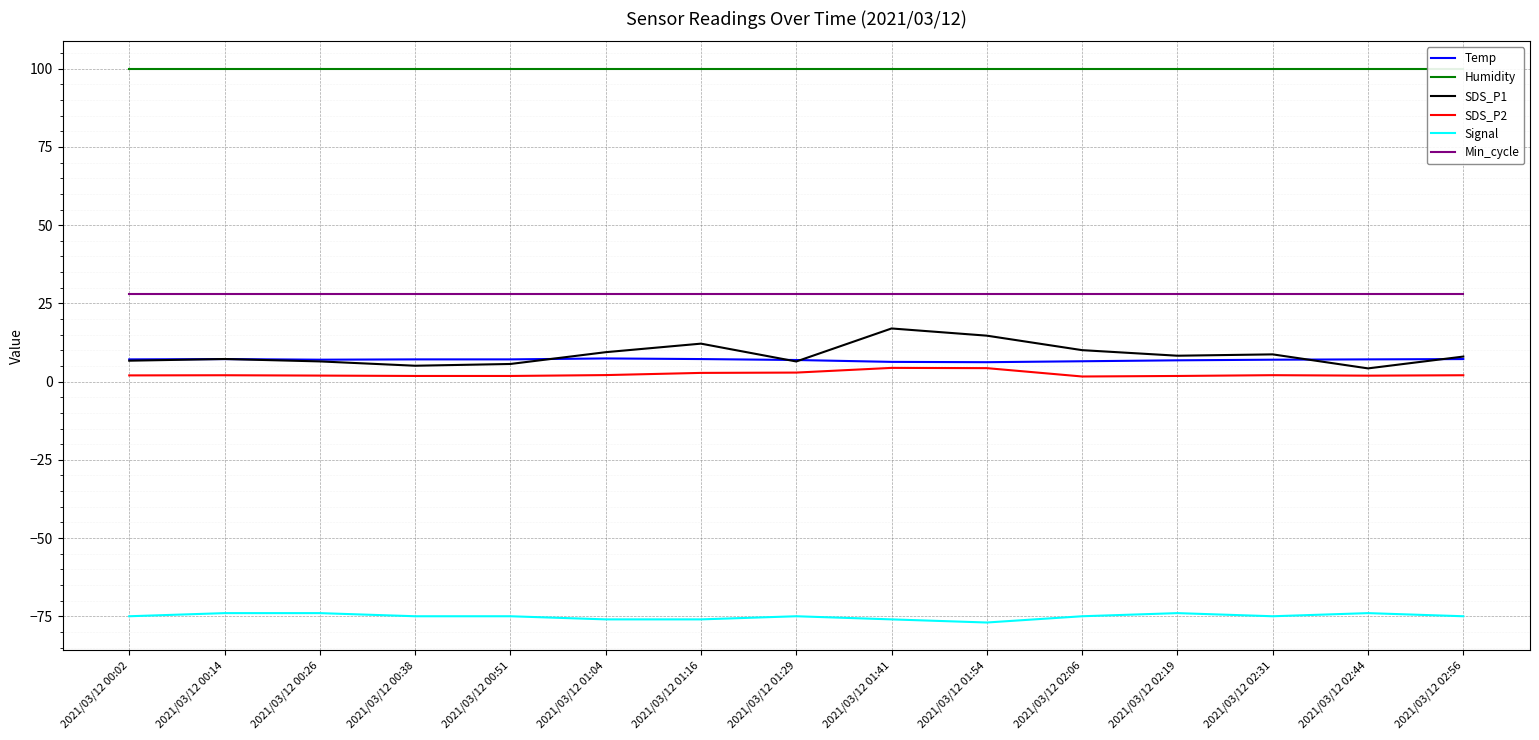

What position from the right is 2021/03/12 02:31?

3